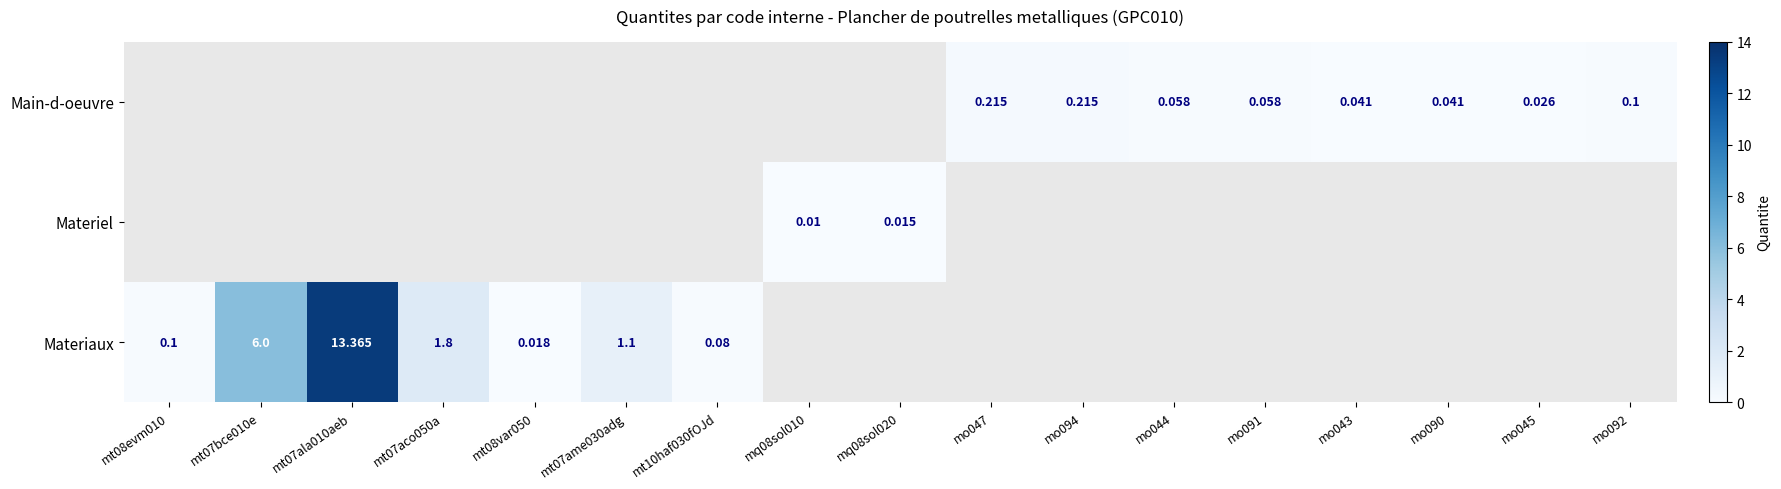

How many series are shown in this chart?

3